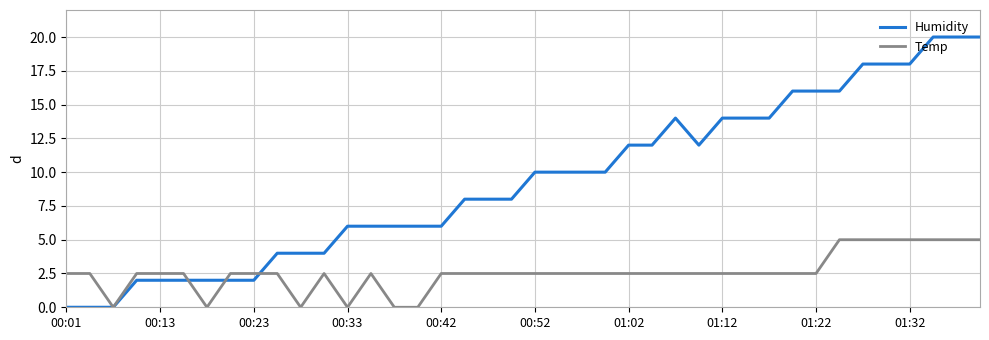

Rank the series by their average value, from lowest to highest.

Temp, Humidity